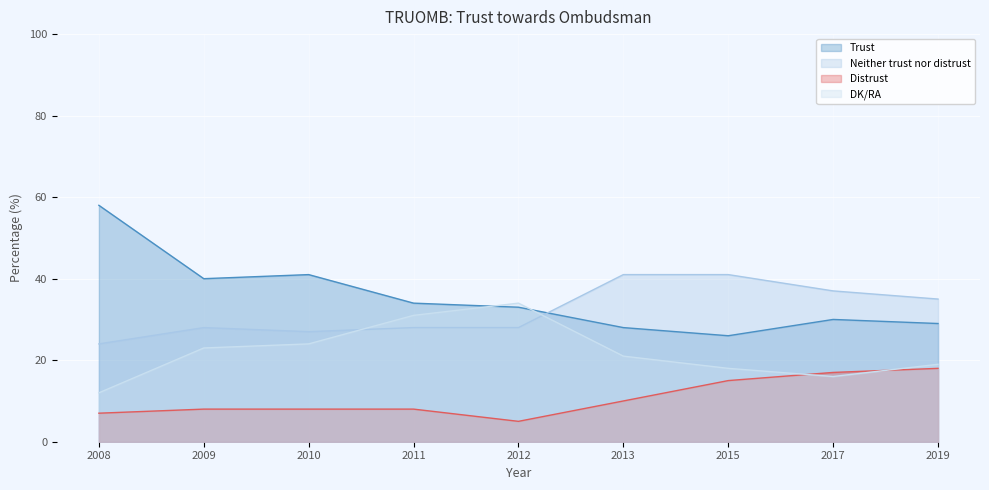

Reading right to left, transcribe all the data shown in this chart.

Trust: 2019=29	2017=30	2015=26	2013=28	2012=33	2011=34	2010=41	2009=40	2008=58
Neither trust nor distrust: 2019=35	2017=37	2015=41	2013=41	2012=28	2011=28	2010=27	2009=28	2008=24
Distrust: 2019=18	2017=17	2015=15	2013=10	2012=5	2011=8	2010=8	2009=8	2008=7
DK/RA: 2019=19	2017=16	2015=18	2013=21	2012=34	2011=31	2010=24	2009=23	2008=12